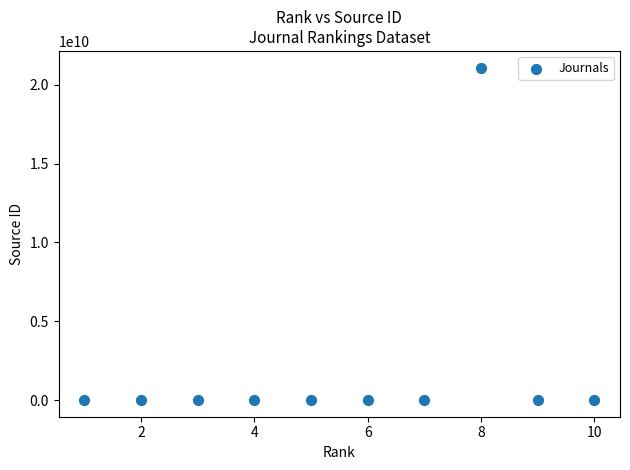

What is the range of X values (max minus min)?

9